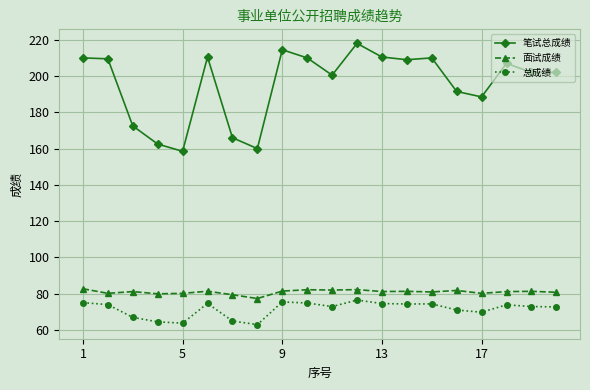

What is the maximum value shown in the chart?

218.0